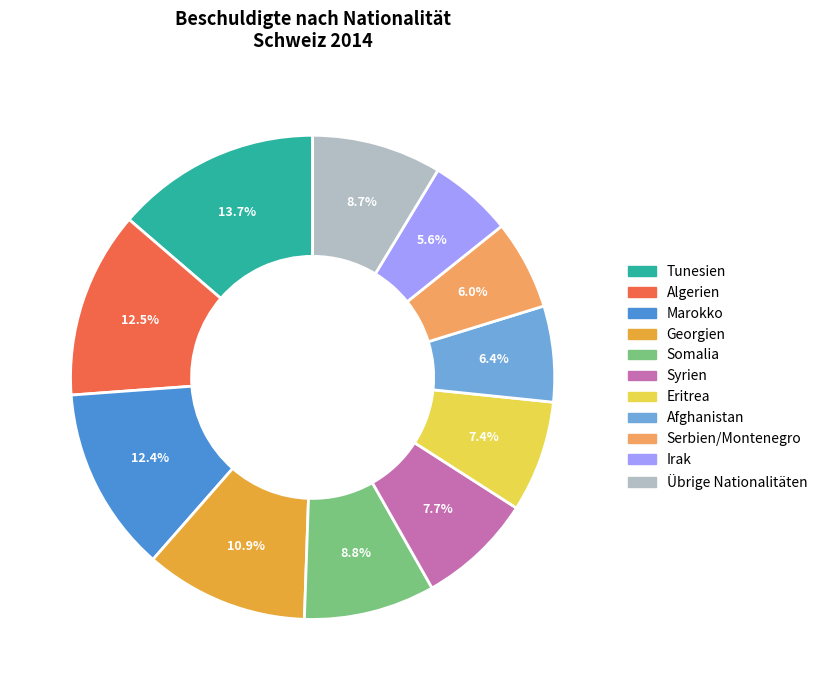

To the nearest percent, what percentage of the pie is Georgien?

11%